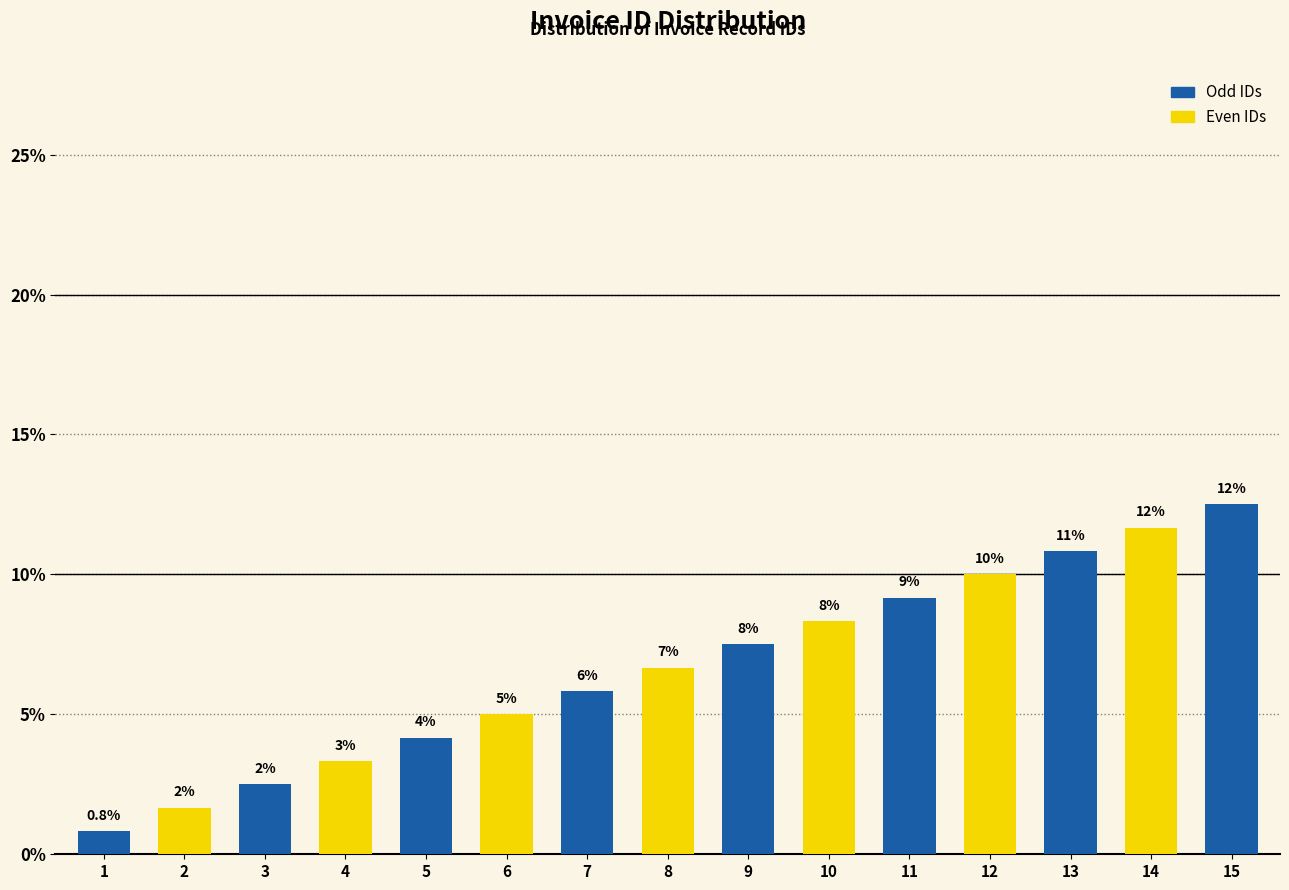

How many bars are there in total?

15